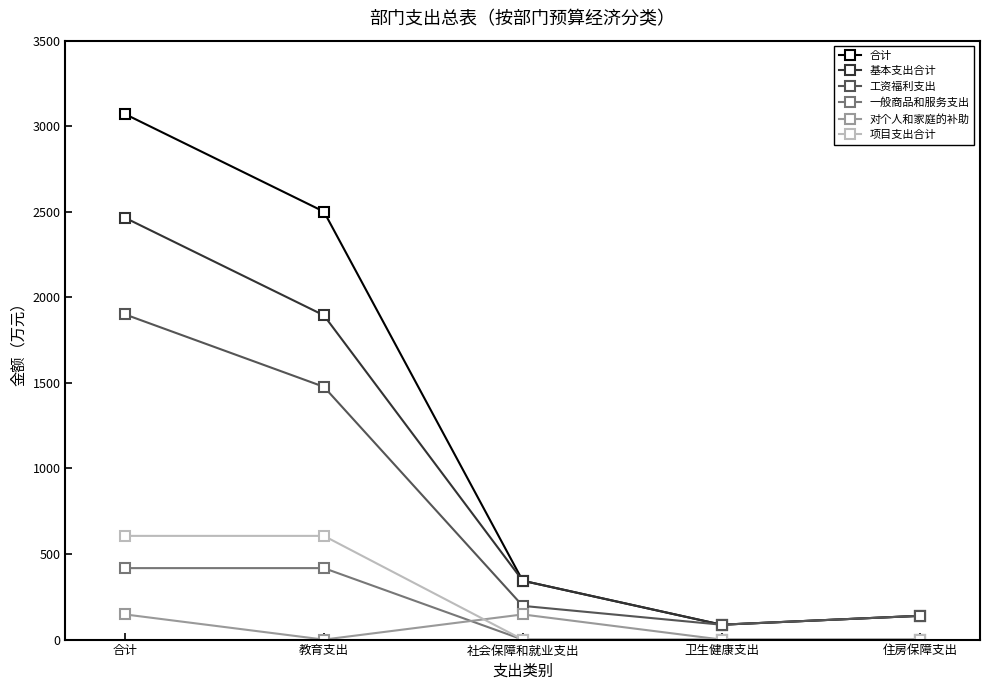

True or false: 项目支出合计 has more than 2 interior local peaks.

False